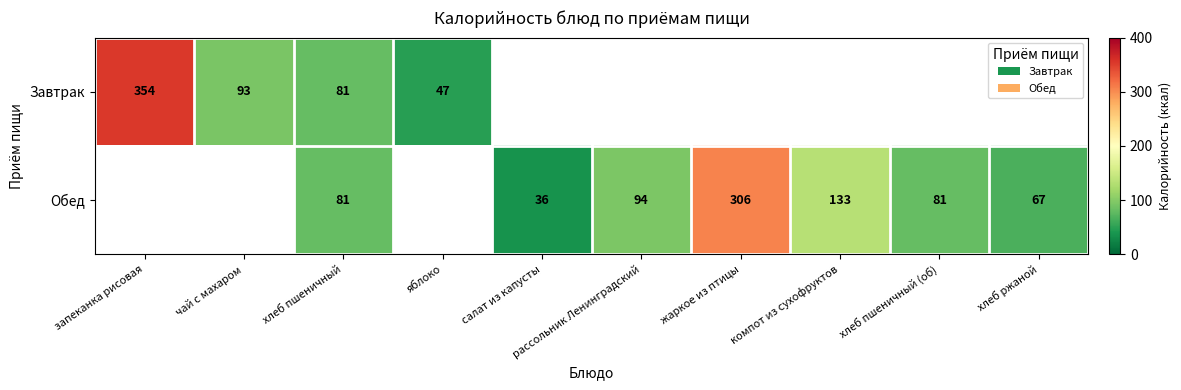

Which label corresponds to the largest value in the chart?

запеканка рисовая